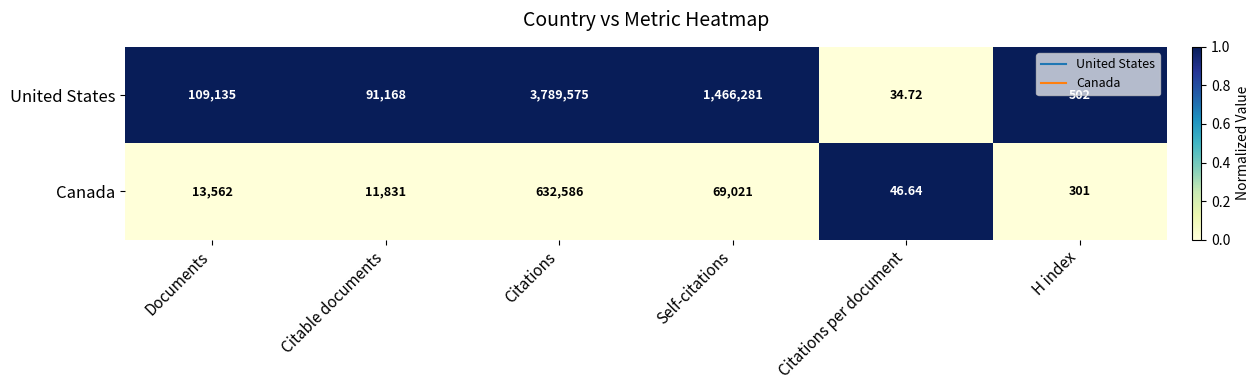

Which series has the largest total across all categories?

United States